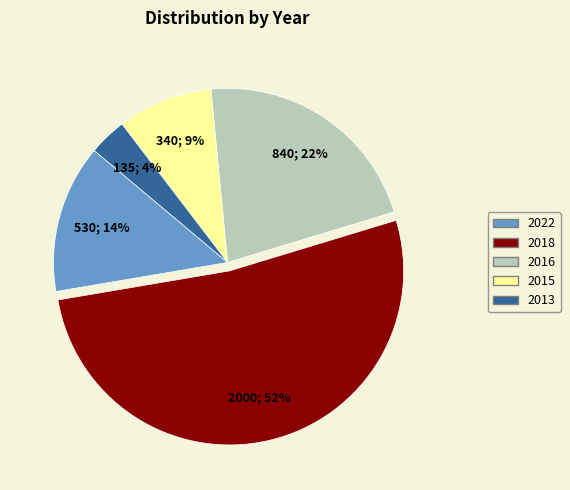

Does any single category account for the majority?

Yes